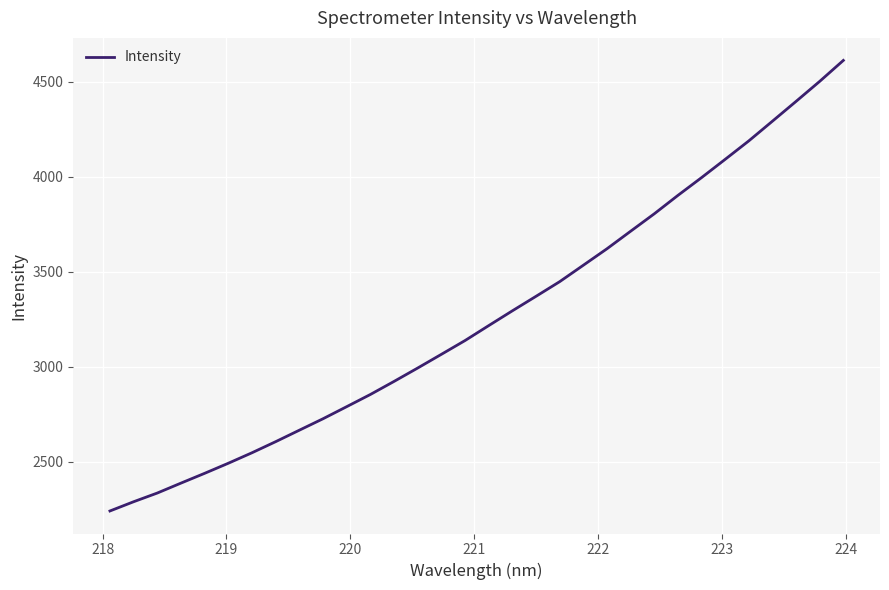

What is the difference between the maximum and minimum values?

2371.7